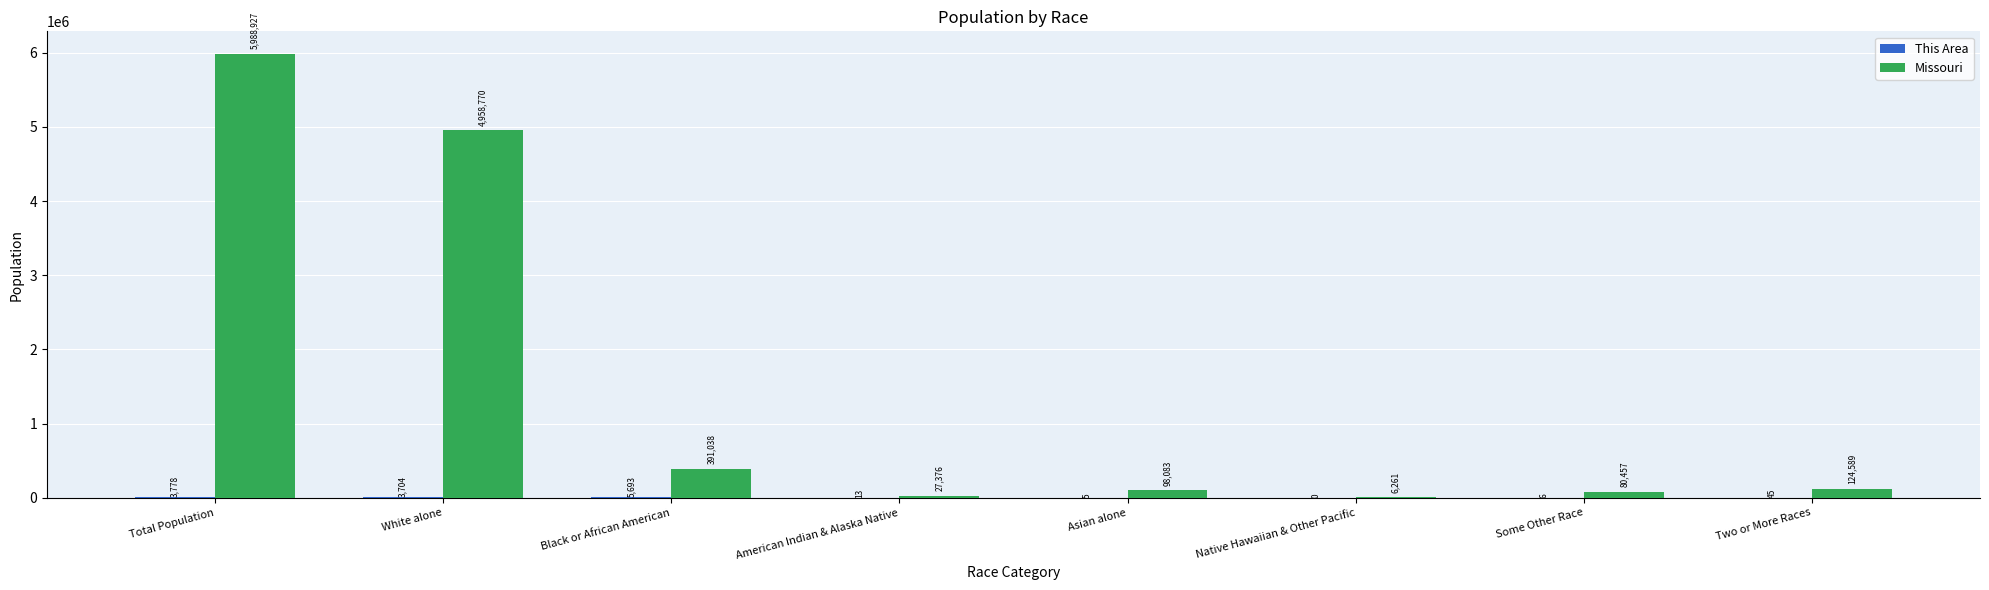

Which series changed the most between Total Population and White alone?

Missouri